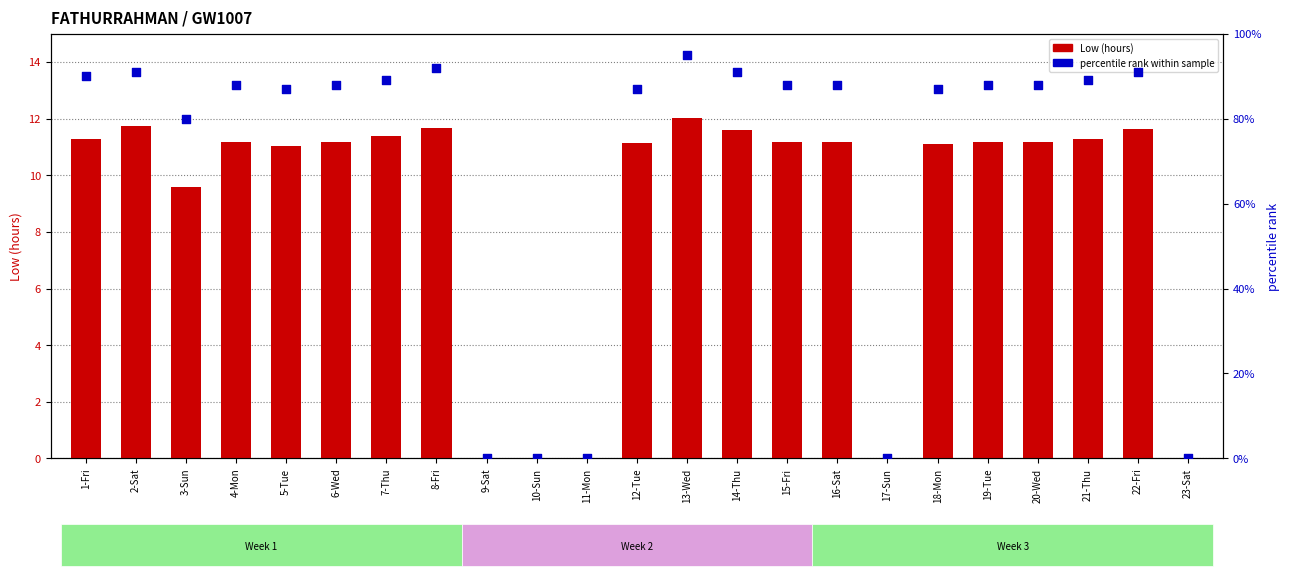

Which series has the largest total across all categories?

percentile rank